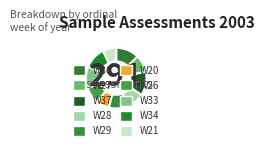

To the nearest percent, what percentage of the pie is W26?

9%